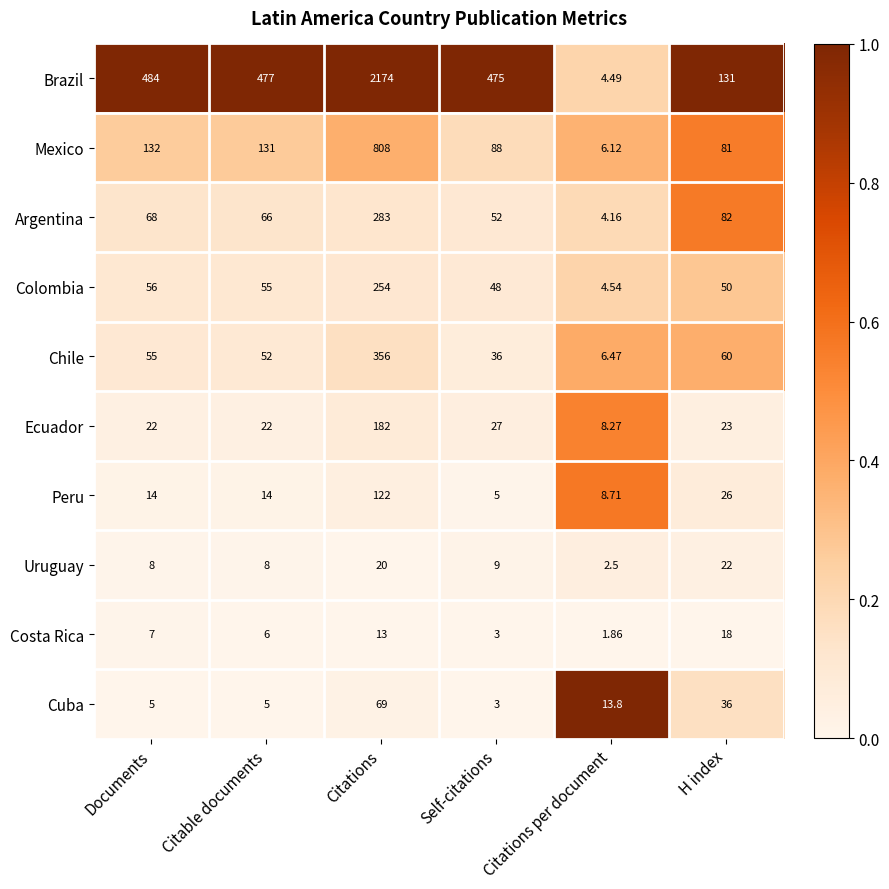

At which category is the sum across all series the highest?

Citations